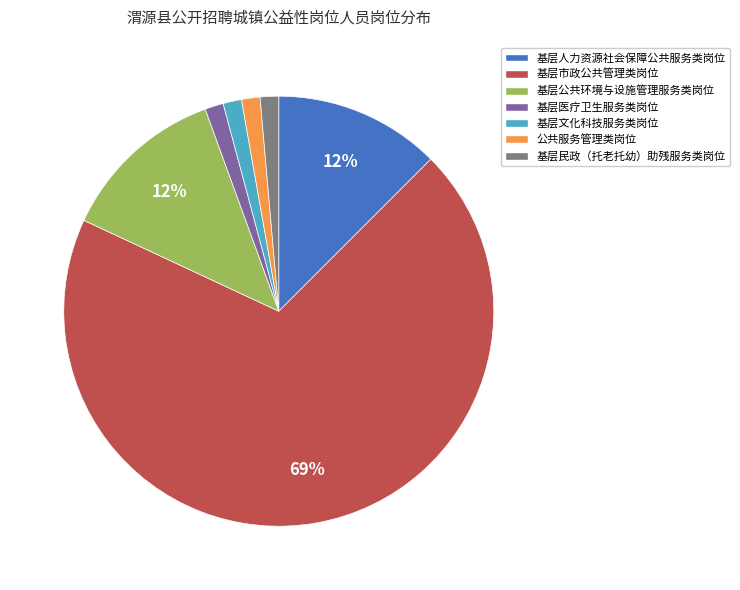

What is the largest slice in the pie chart?

基层市政公共管理类岗位